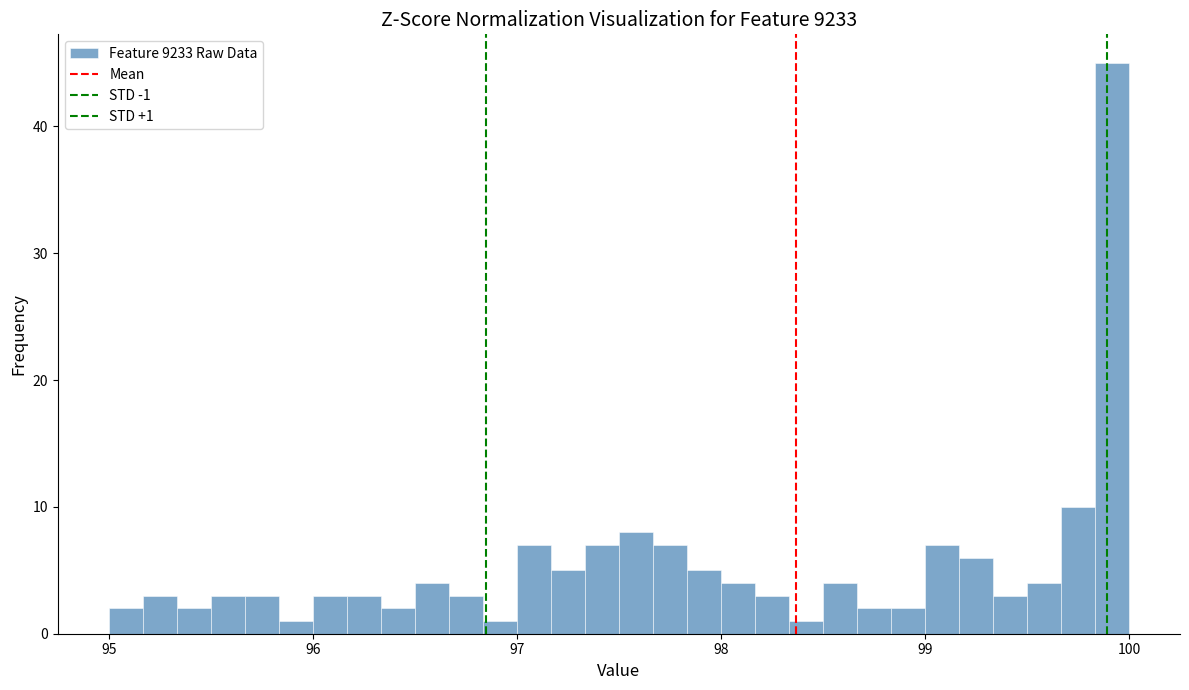

Around what value on the x-axis is the tallest bar? Give the approximate position of its centre, as read against the axis.

99.9